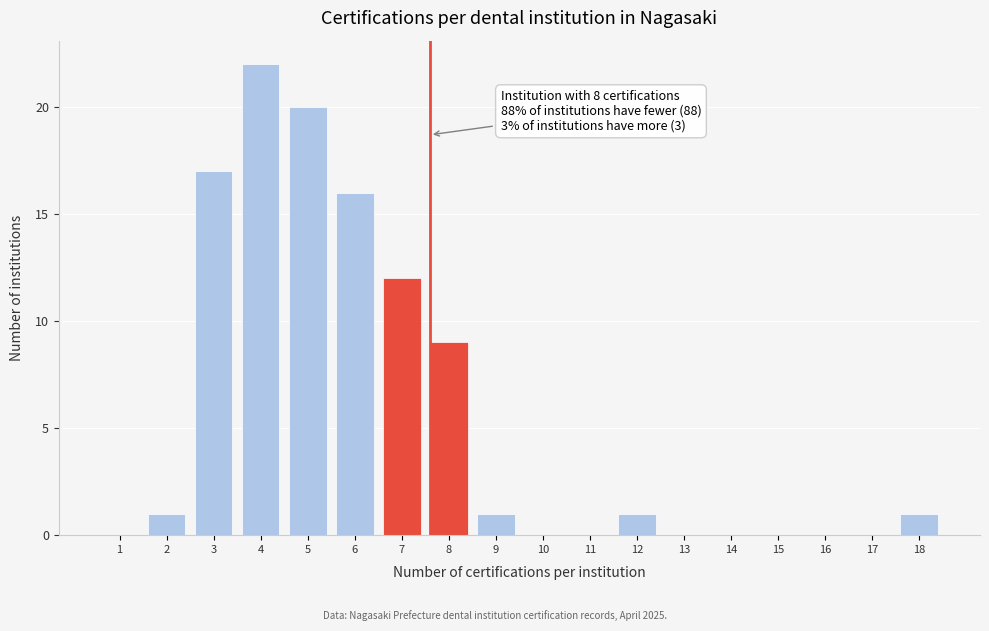

Reading left to right, transcribe all the data shown in this chart.

1=0	2=1	3=17	4=22	5=20	6=16	7=12	8=9	9=1	10=0	11=0	12=1	13=0	14=0	15=0	16=0	17=0	18=1